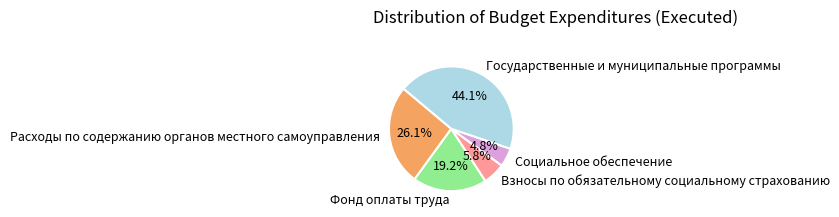

Which has a higher value, Фонд оплаты труда or Расходы по содержанию органов местного самоуправления?

Расходы по содержанию органов местного самоуправления